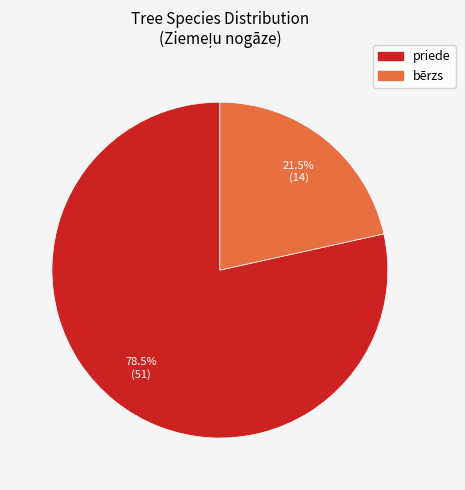

Which slice is the largest?

priede